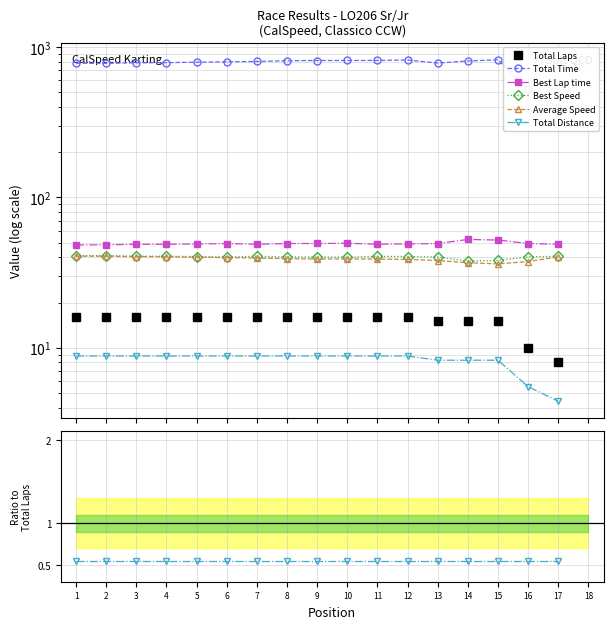

How many interior local valleys does the Average Speed series have?

2